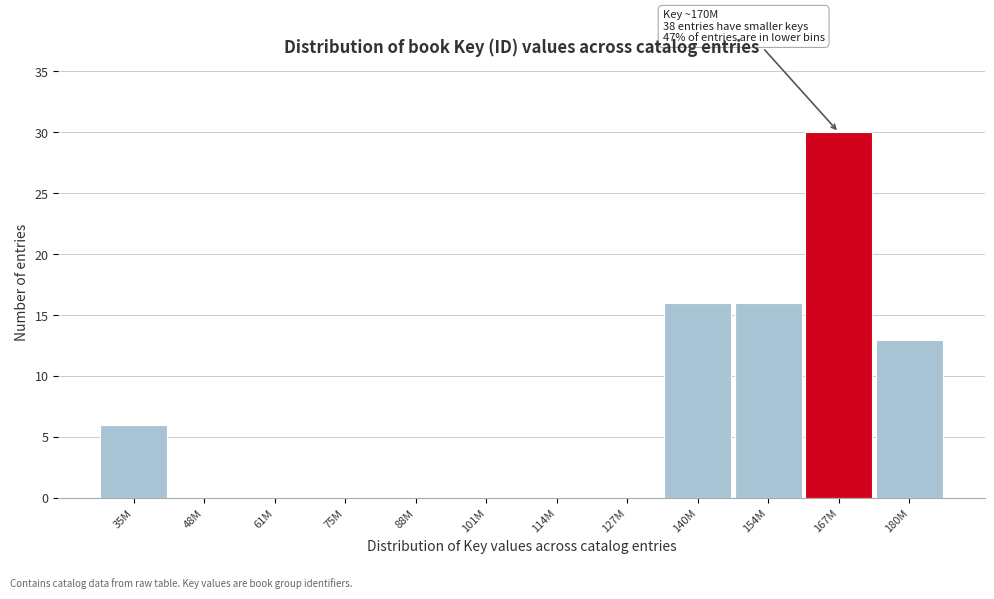

Reading left to right, transcribe all the data shown in this chart.

35M=6	48M=0	61M=0	75M=0	88M=0	101M=0	114M=0	127M=0	140M=16	154M=16	167M=30	180M=13